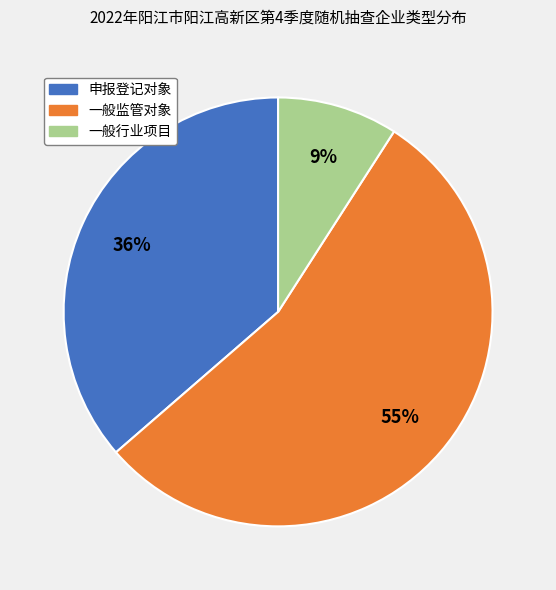

To the nearest percent, what is the combined percentage of 一般监管对象 and 申报登记对象?

91%